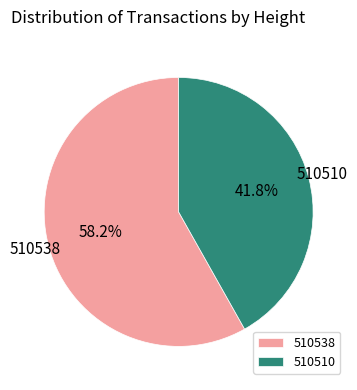

The 510510 slice represents 55% of the pie. True or false?

False